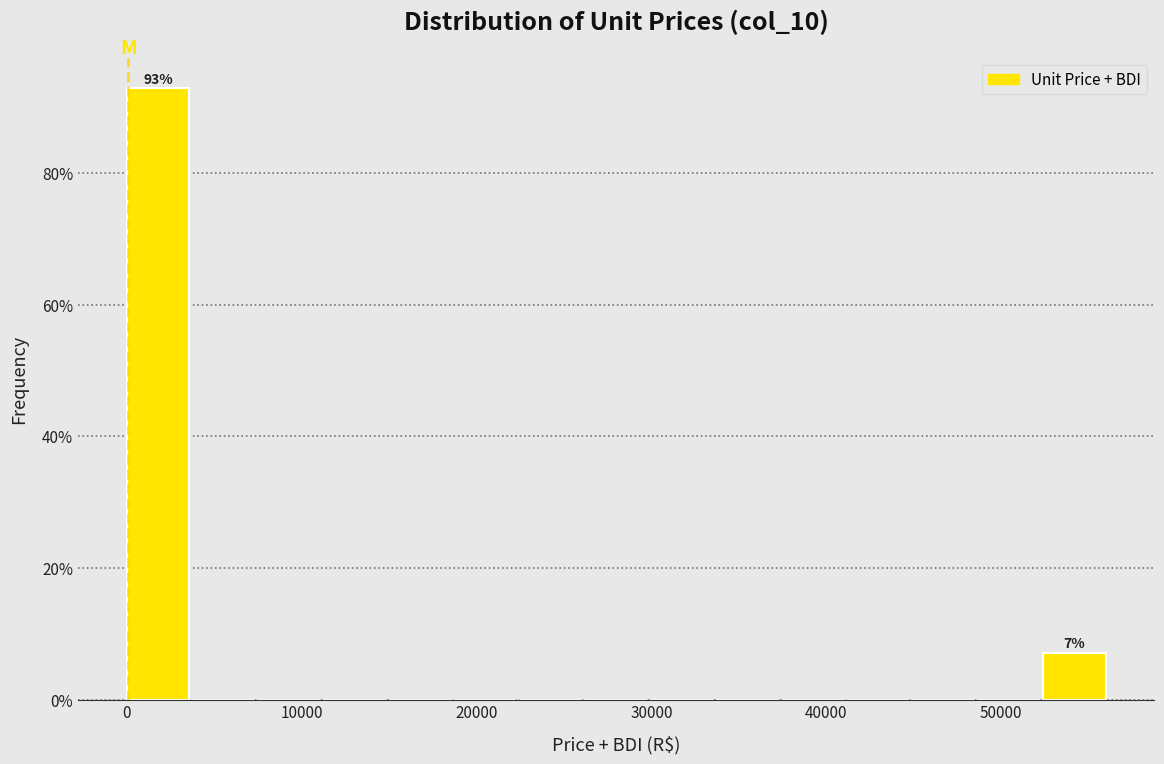

Around what value on the x-axis is the tallest bar? Give the approximate position of its centre, as read against the axis.

2000